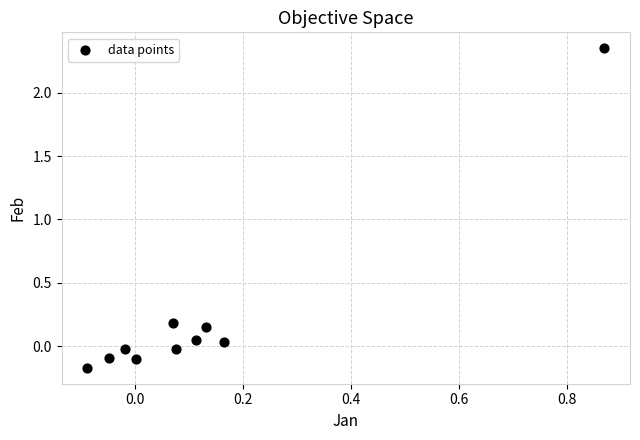

What is the range of Y values (max minus min)?

2.5